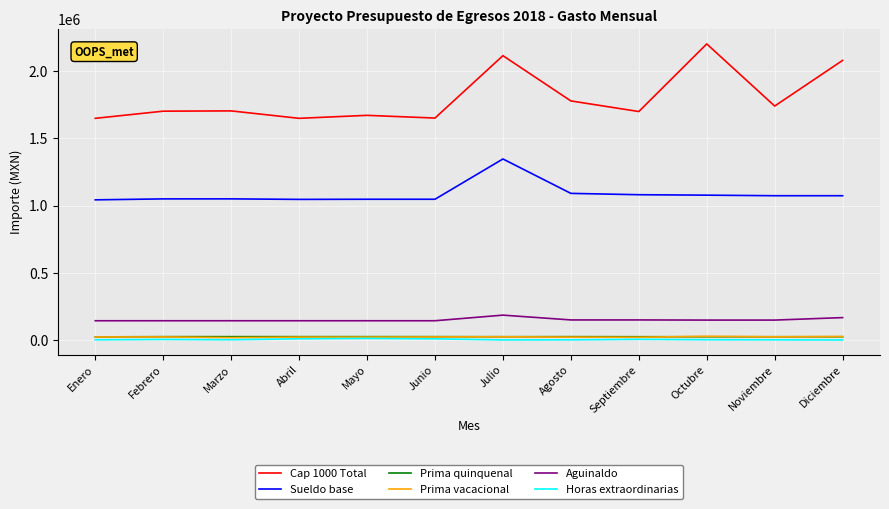

What is the difference between the maximum and minimum values in the Cap 1000 Total series?

553622.8